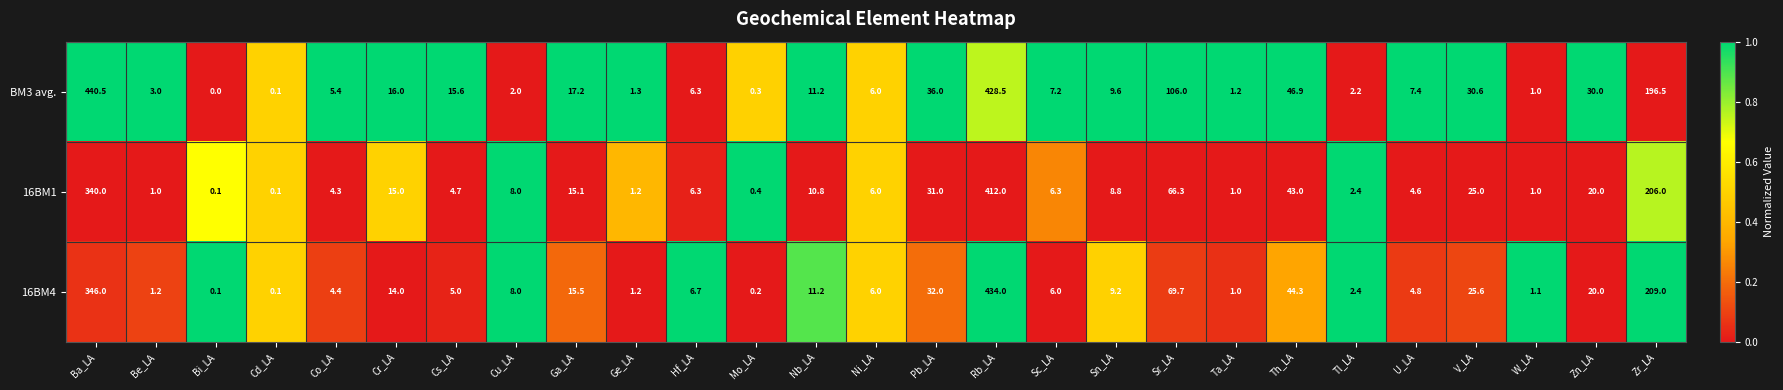

What is the difference between the second highest and minimum values in the 16BM1 series?

339.9